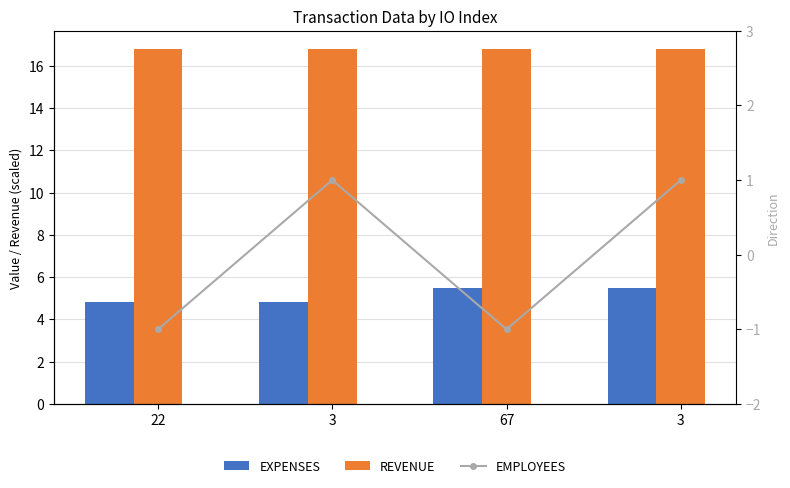

How many data points in EMPLOYEES are less than 1?

2